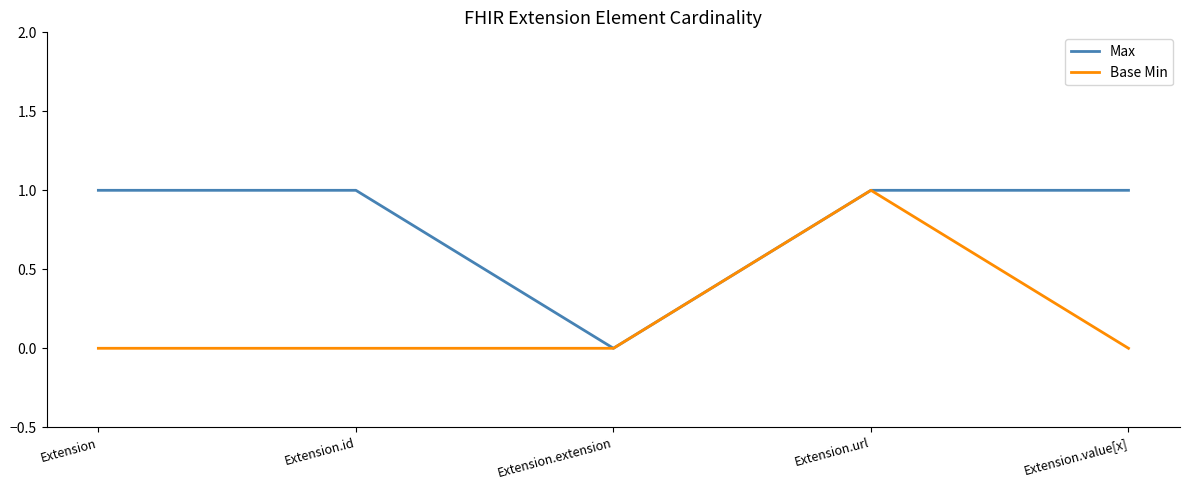

In Base Min, how many points are higher than both neighbors (excluding endpoints)?

1